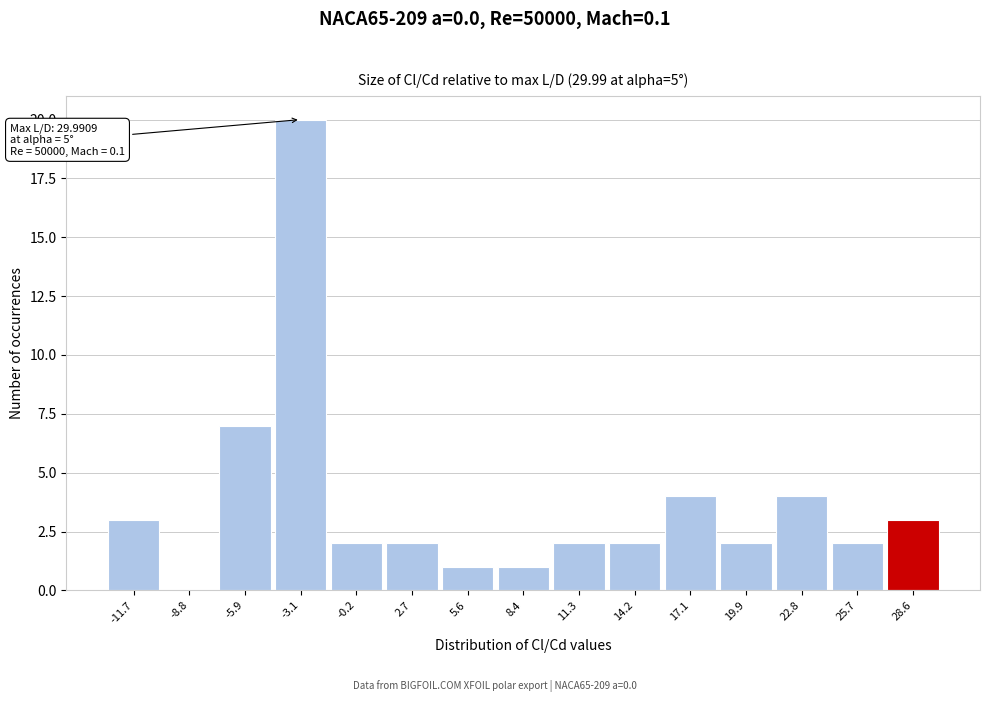

Over which range of the x-axis is the bar tallest?

-4.5 to -1.5